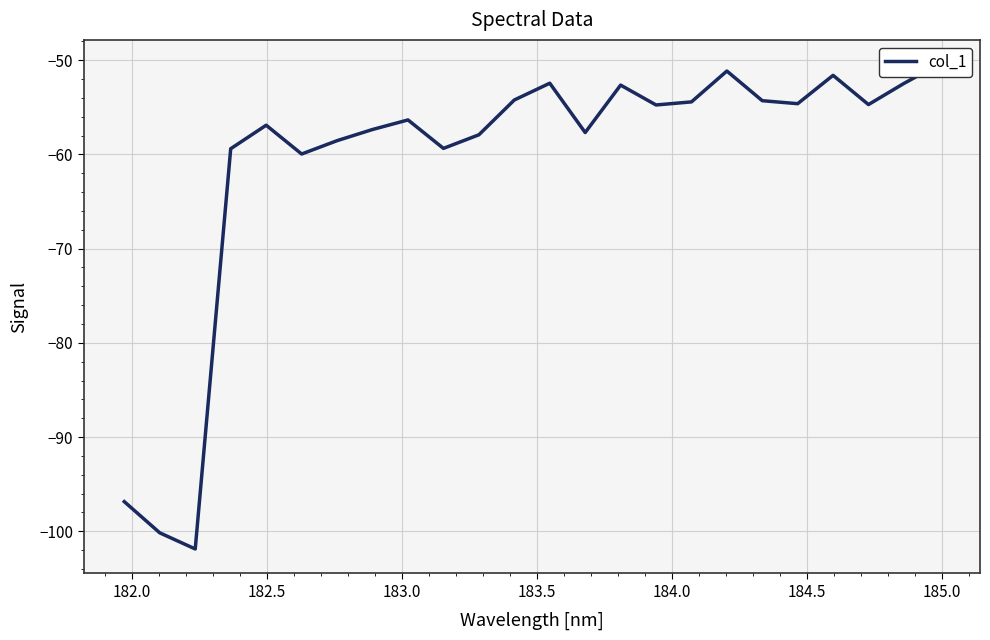

True or false: there are more than 0 points higher than both neighbors.

True